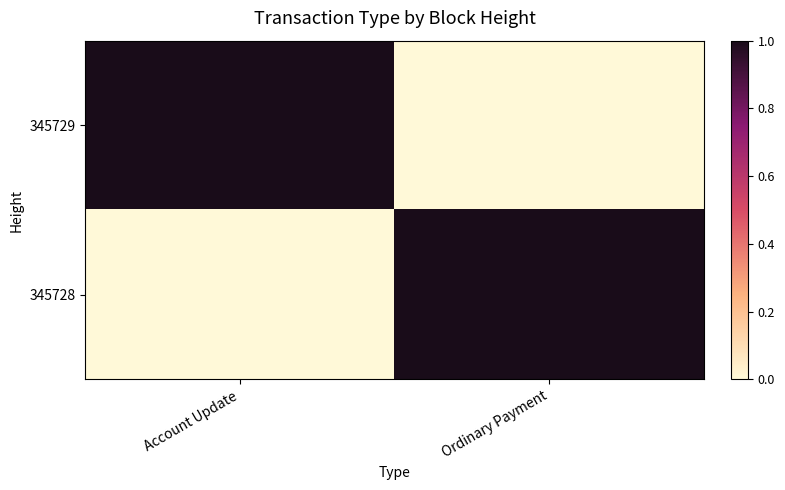

Which series has the widest spread of values?

345729